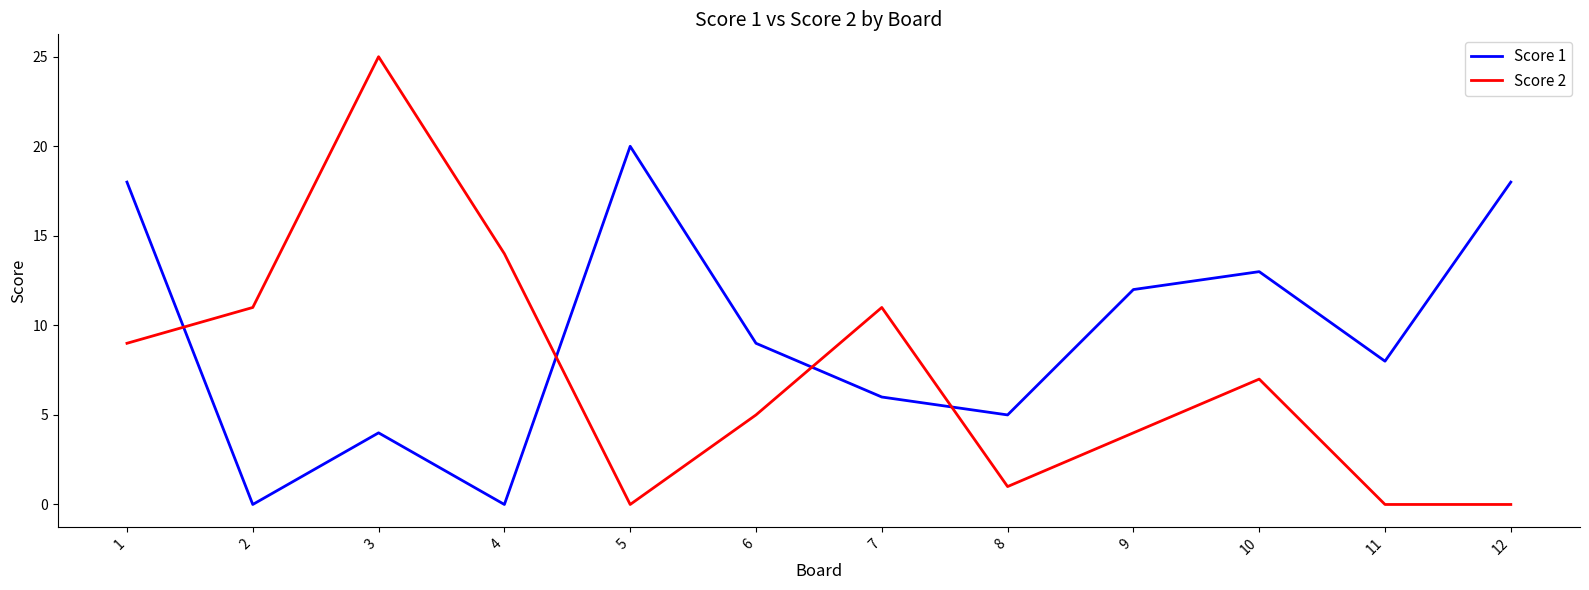

What is the sum of all Score 1 values?

113